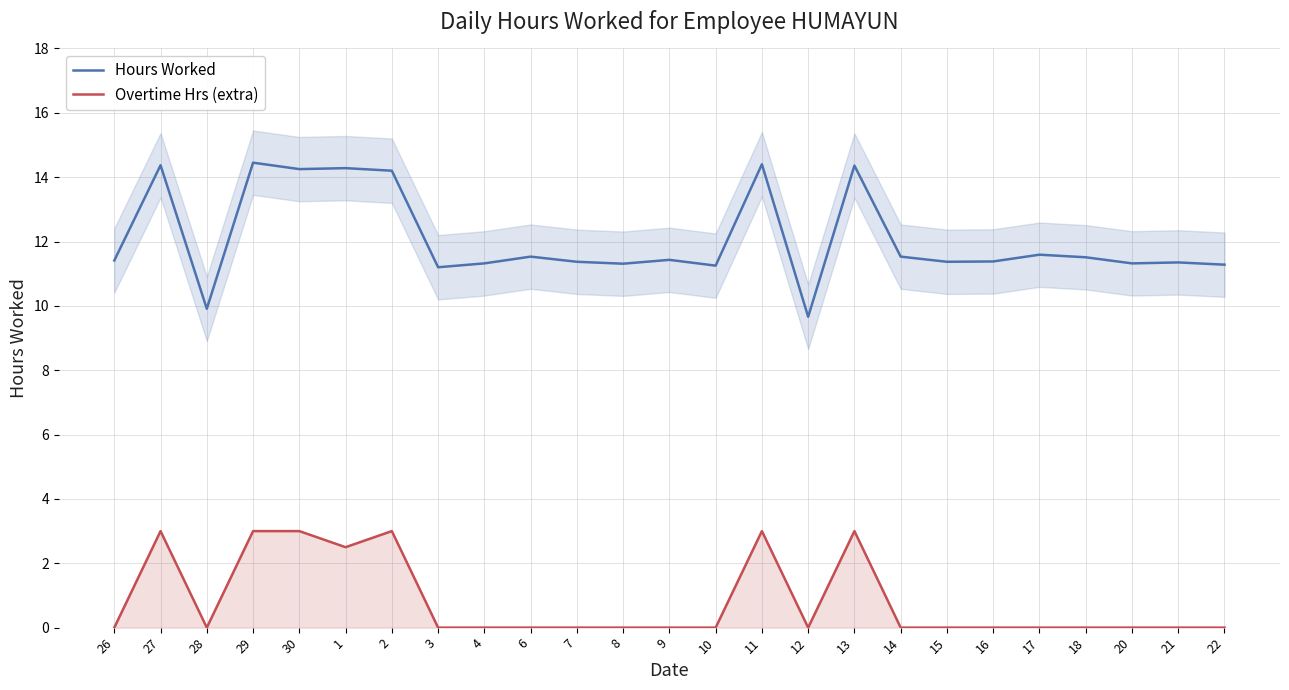

True or false: Hours Worked and Overtime Hrs (extra) cross at least once.

False